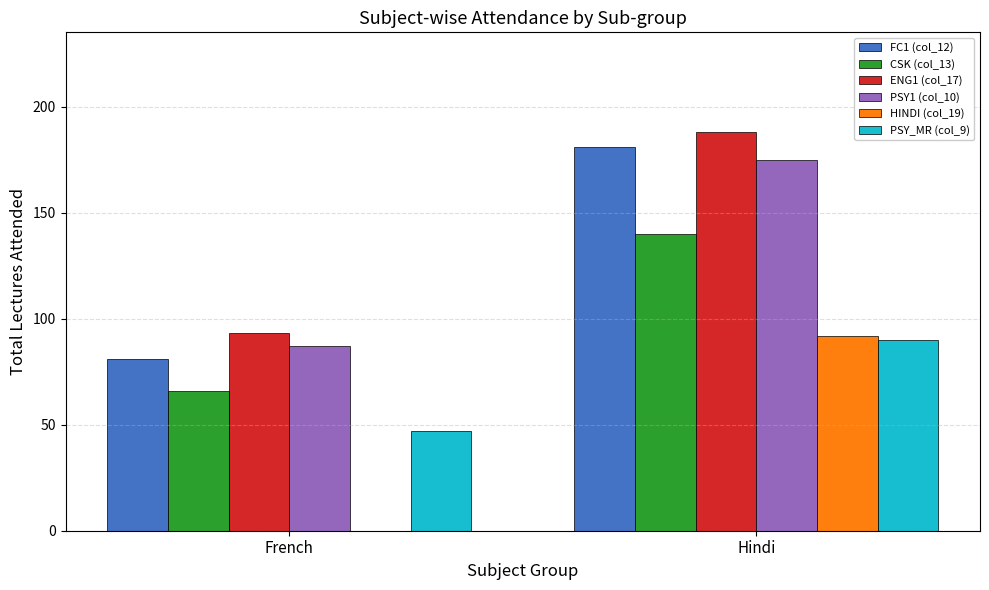

Is the value of FC1 (col_12) at French greater than the value of PSY_MR (col_9) at Hindi?

No